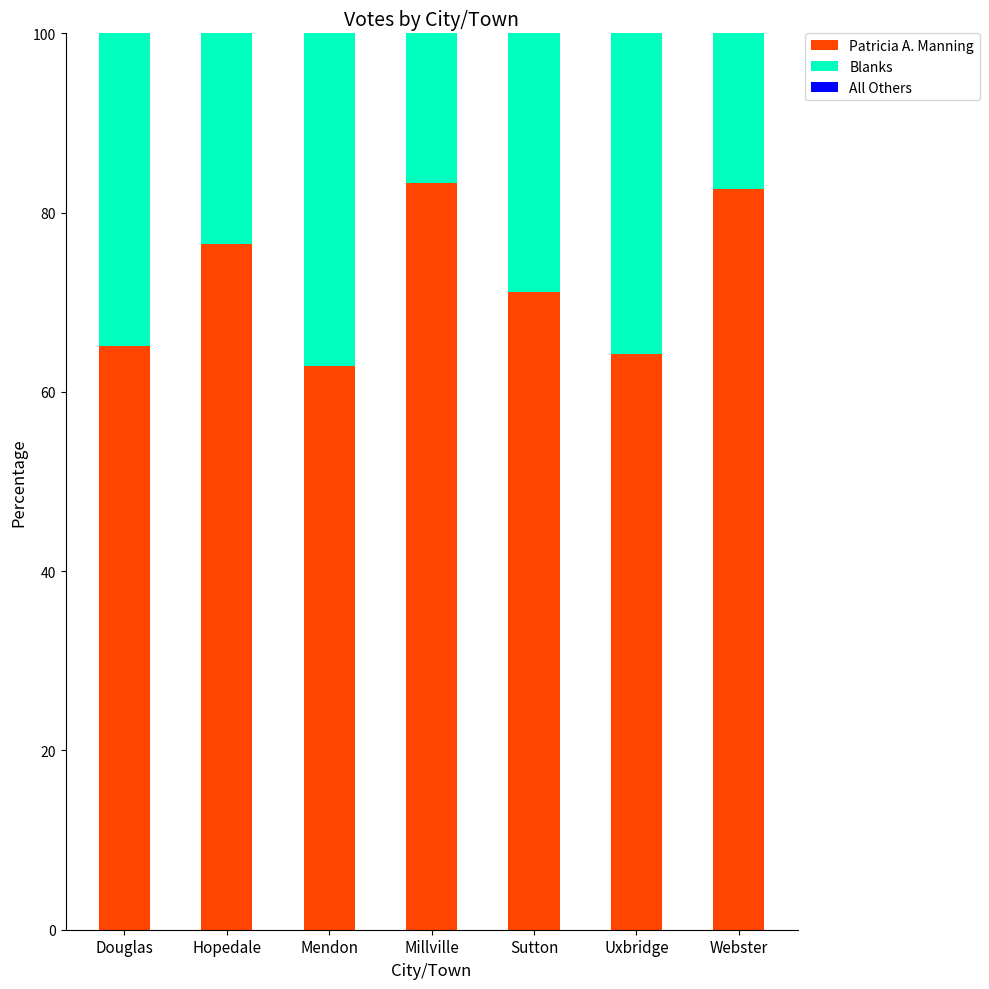

What is the difference between the Patricia A. Manning values at Webster and Uxbridge?

18.4